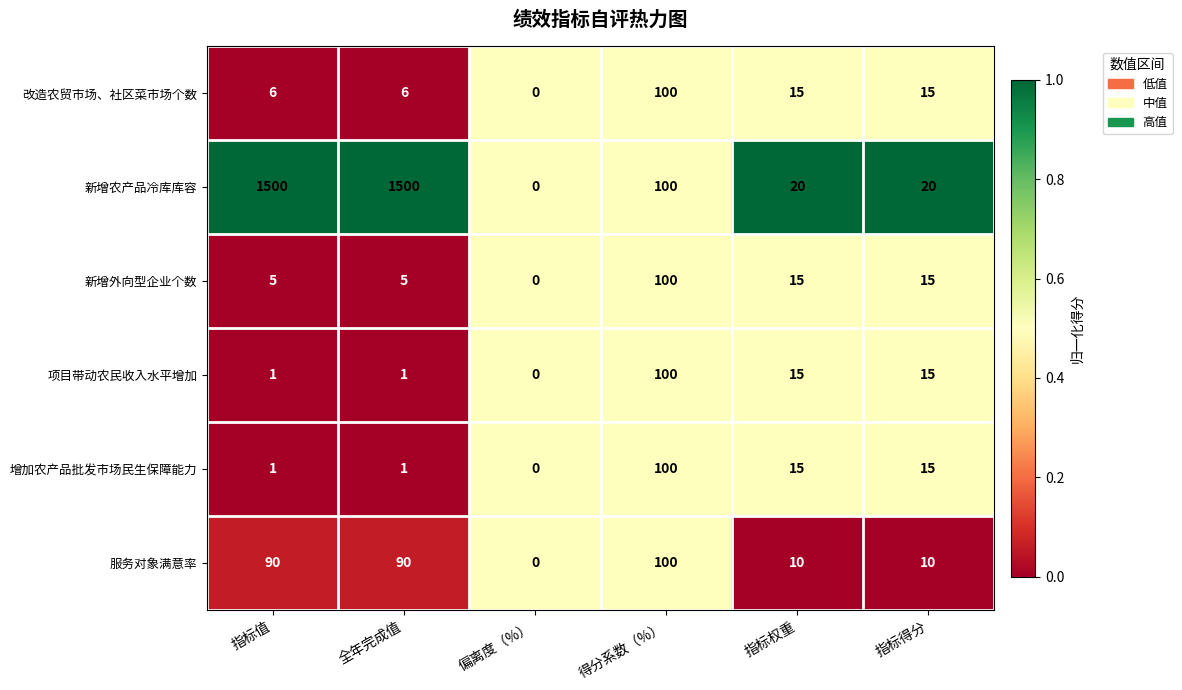

True or false: 改造农贸市场、社区菜市场个数 has a value of 100 at 得分系数（%）.

True